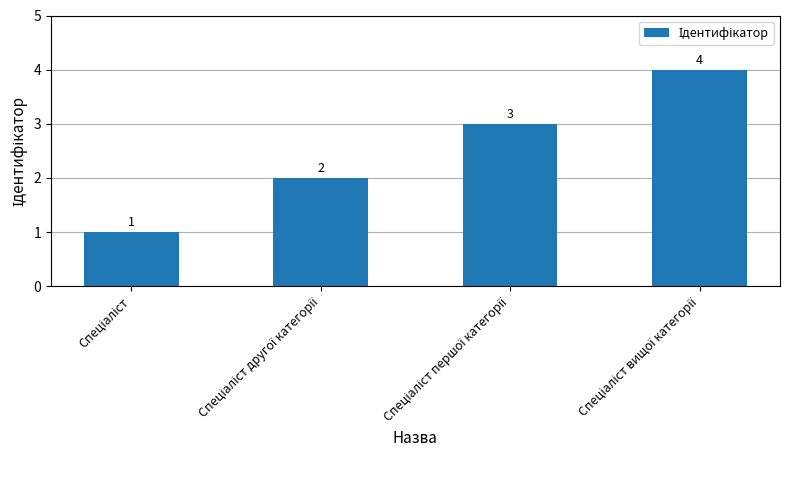

What is the minimum value shown in the chart?

1